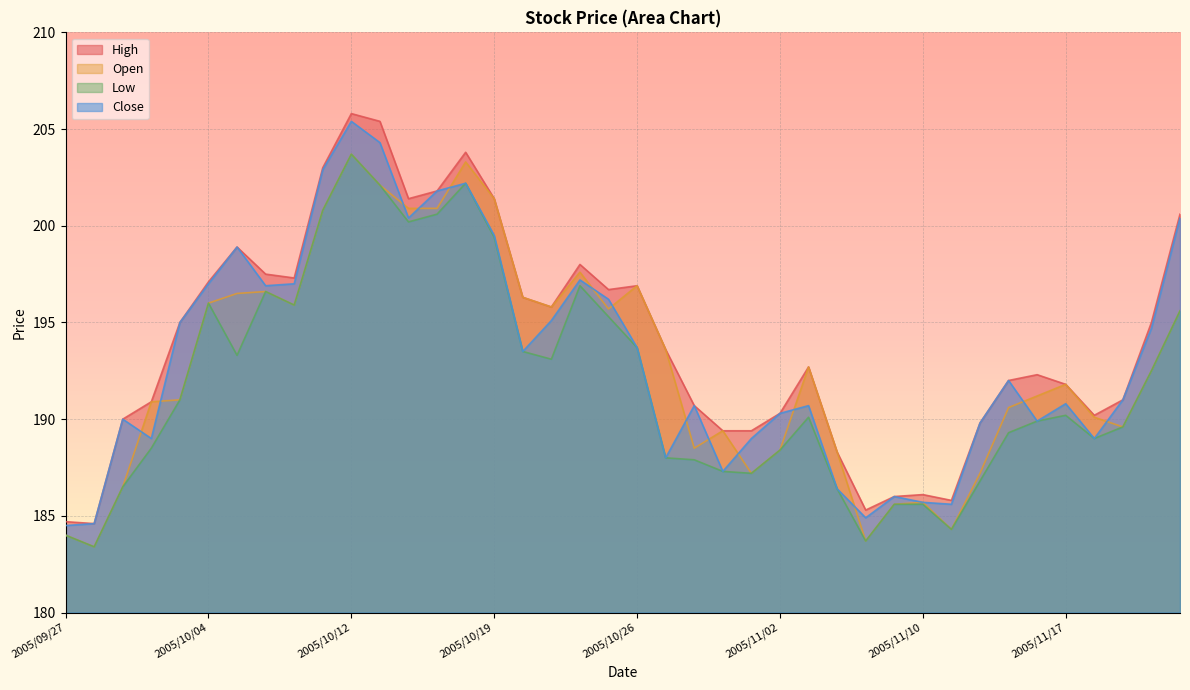

Does the chart display data point markers on the line(s)?

No